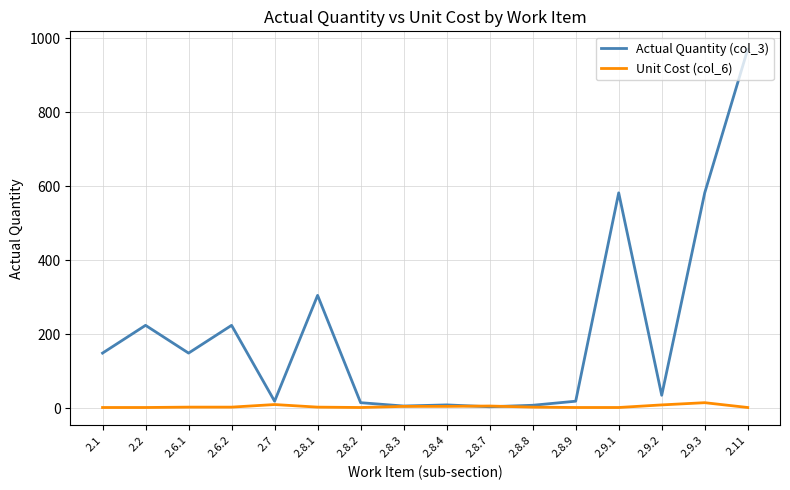

Which series has the largest range (max minus min)?

Actual Quantity (col_3)